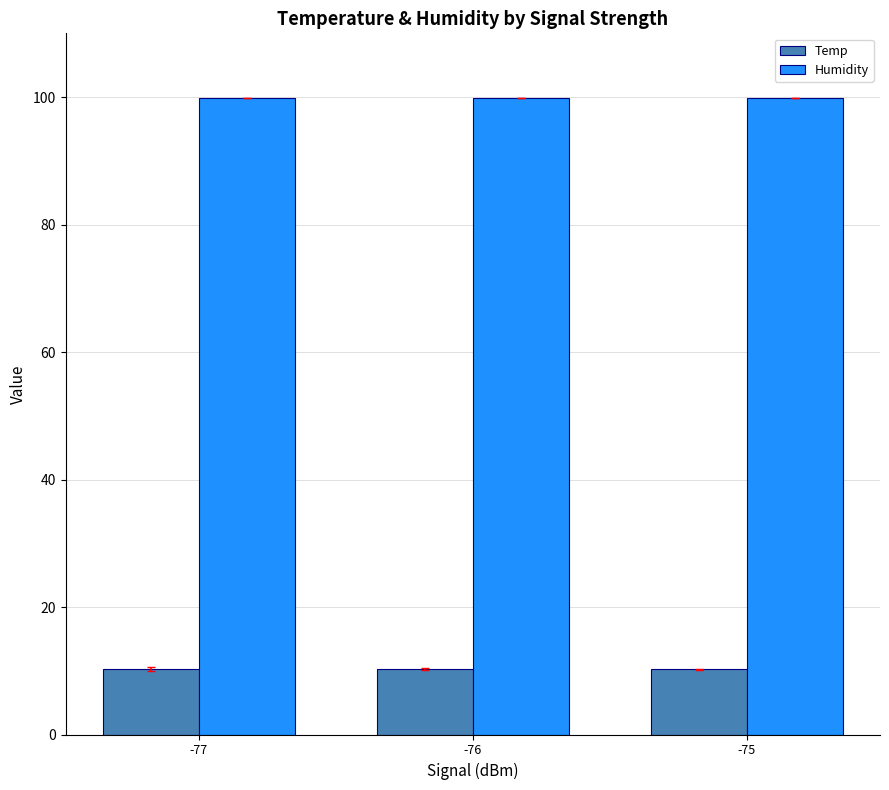

Is it true that Temp equals 10.3 at -77?

True